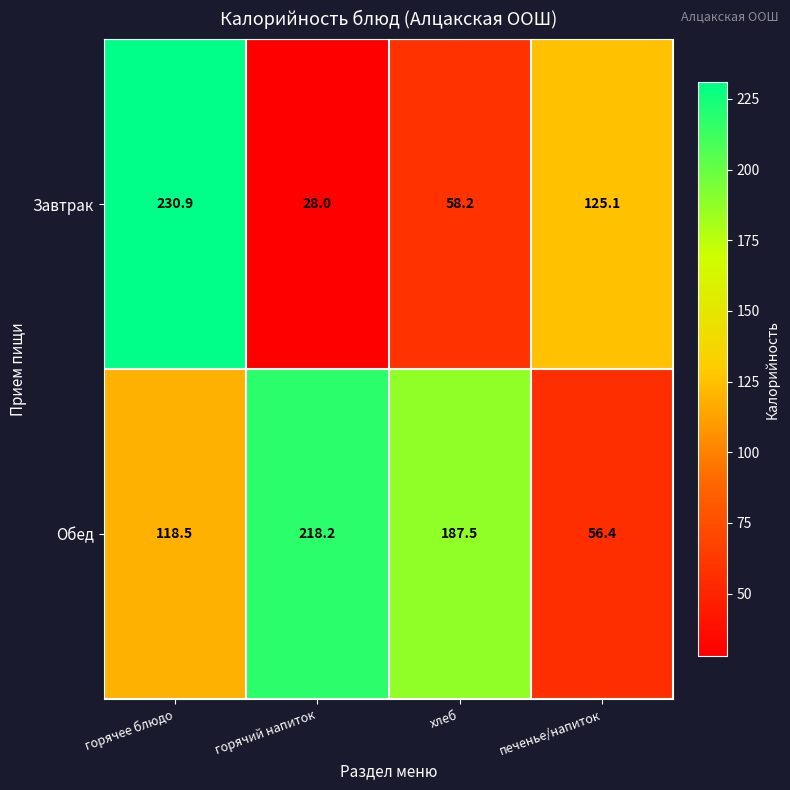

How many series are shown in this chart?

2